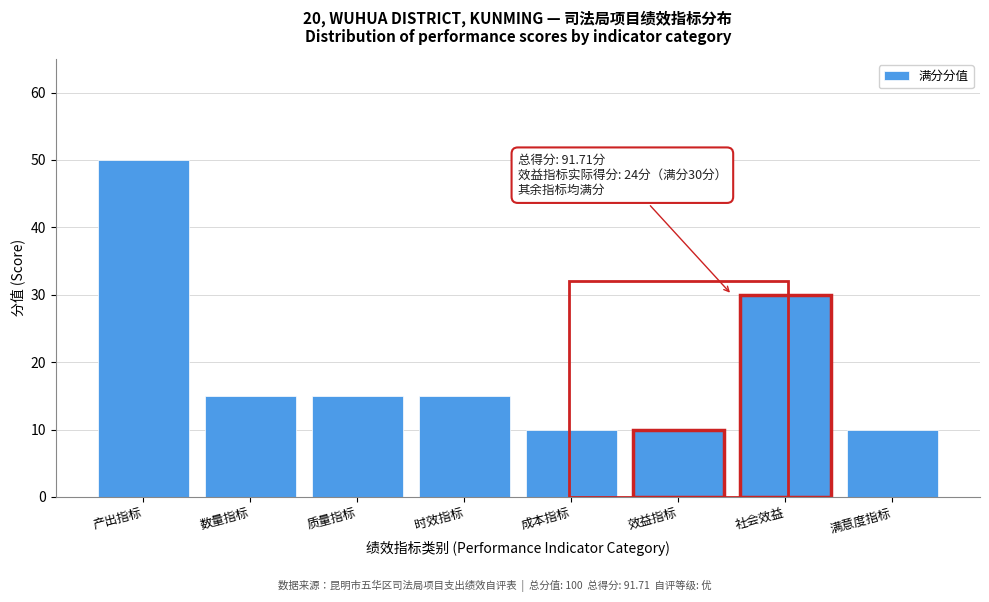

Reading right to left, what are all the values shown in this chart?

满意度指标=10	社会效益=30	效益指标=10	成本指标=10	时效指标=15	质量指标=15	数量指标=15	产出指标=50